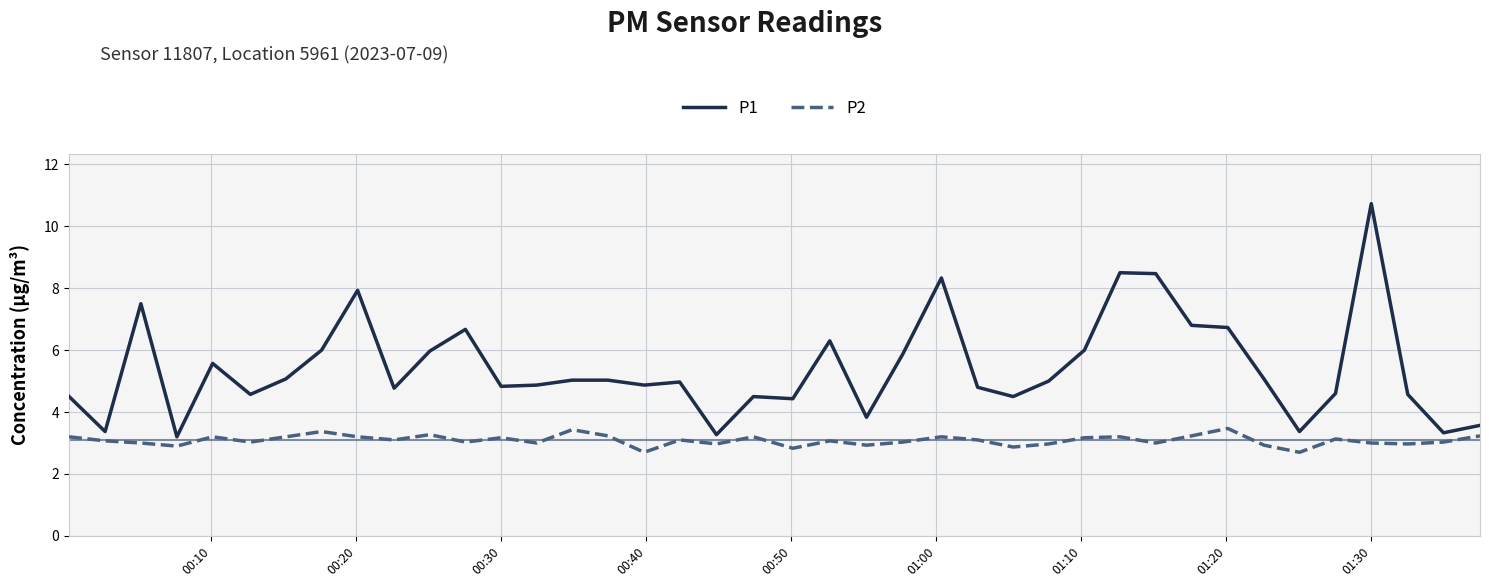

List the series in order of their peak value, lowest first.

P2, P1